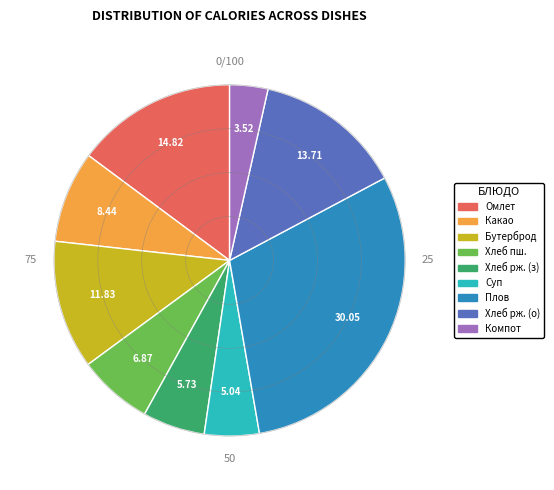

Does any single category account for the majority?

No